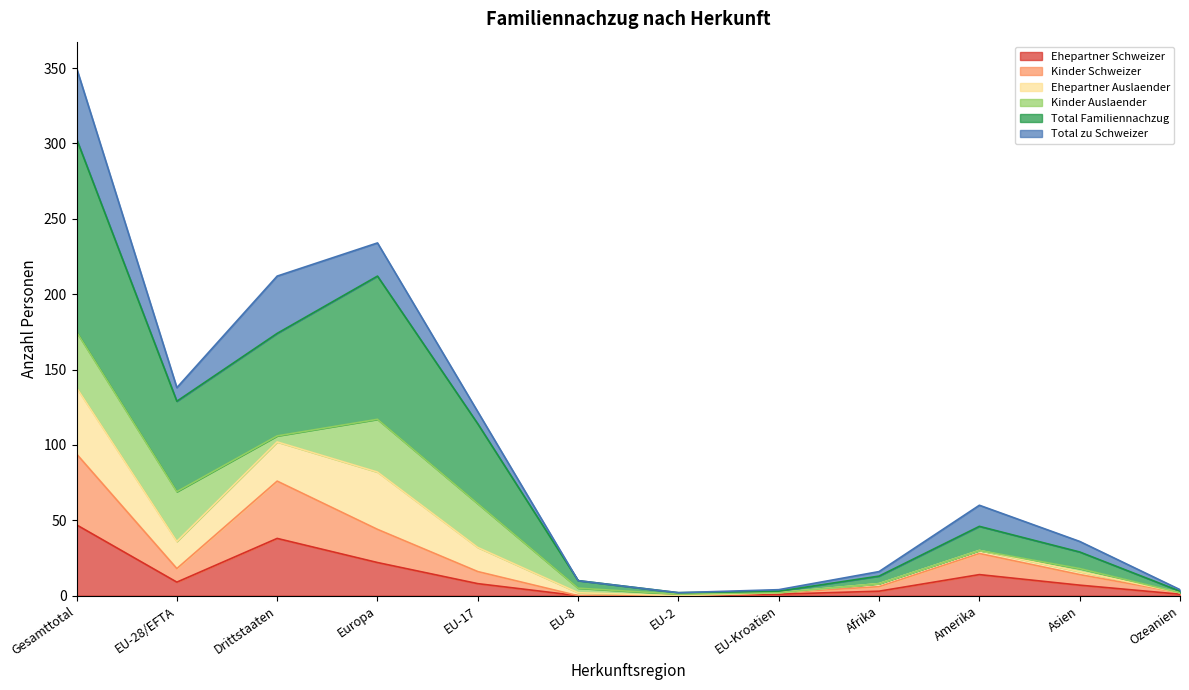

What position from the left is EU-2?

7